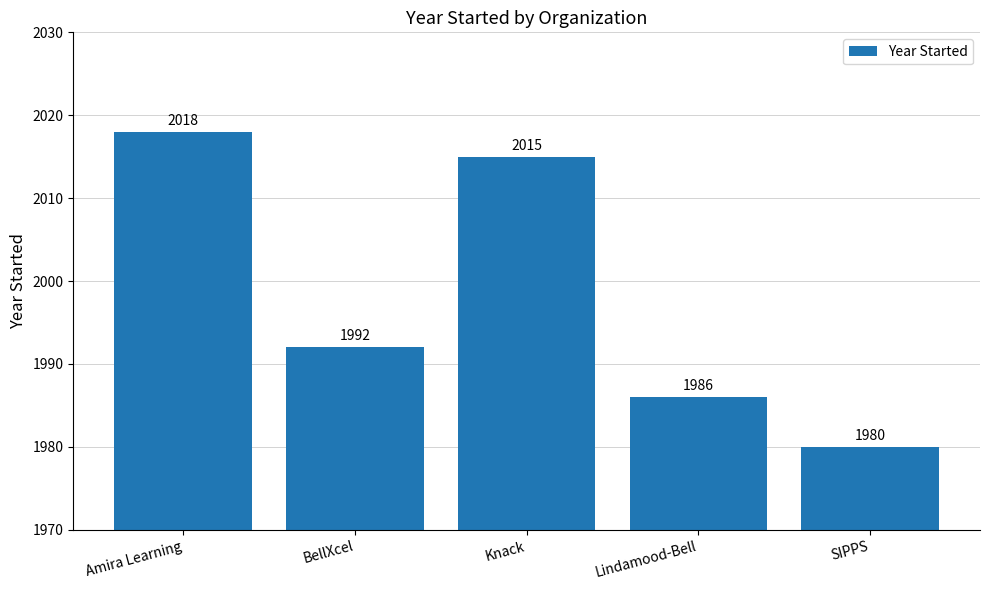

What is the label of the 1st bar from the left?

Amira Learning